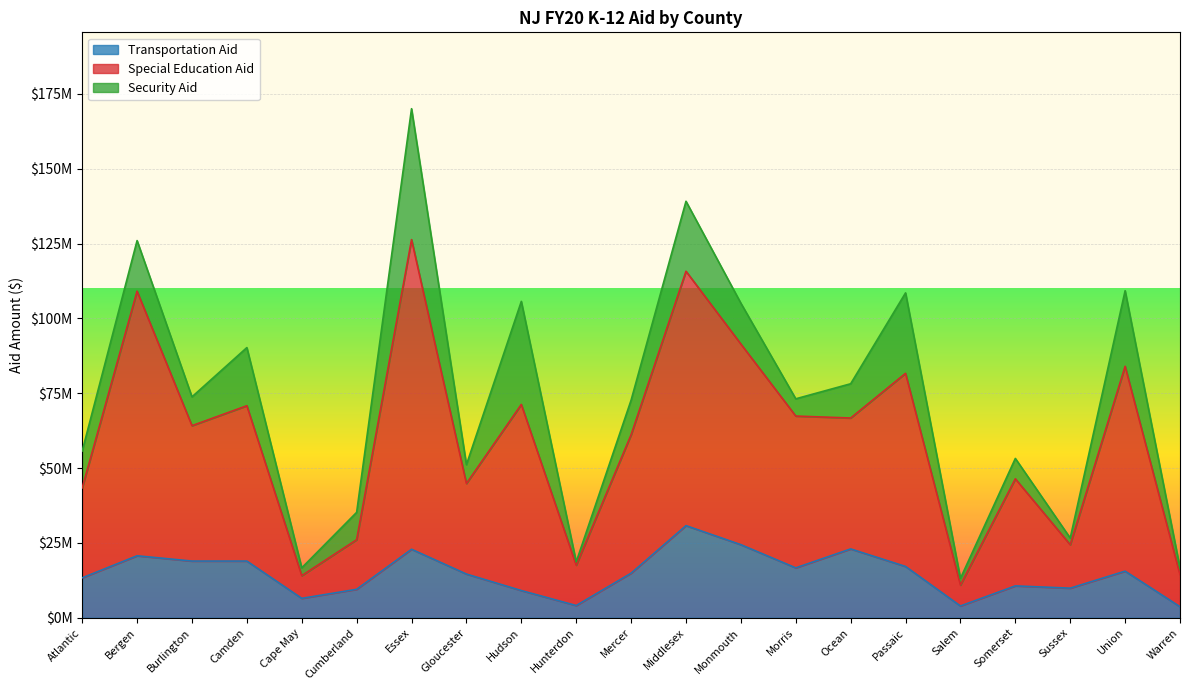

How many interior local valleys does the Special Education Aid series have?

7